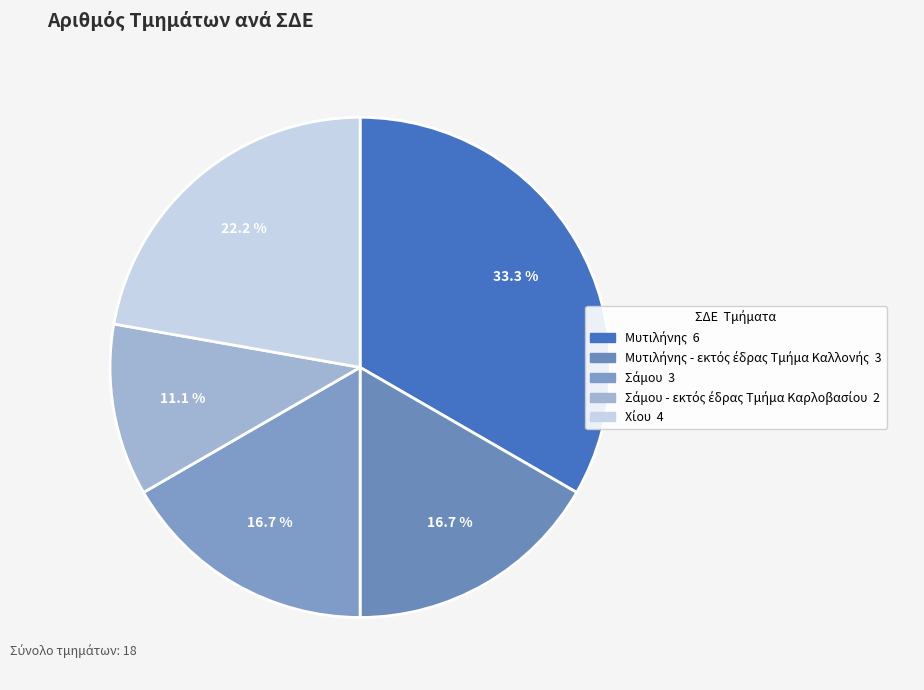

How many segments does this pie chart have?

5